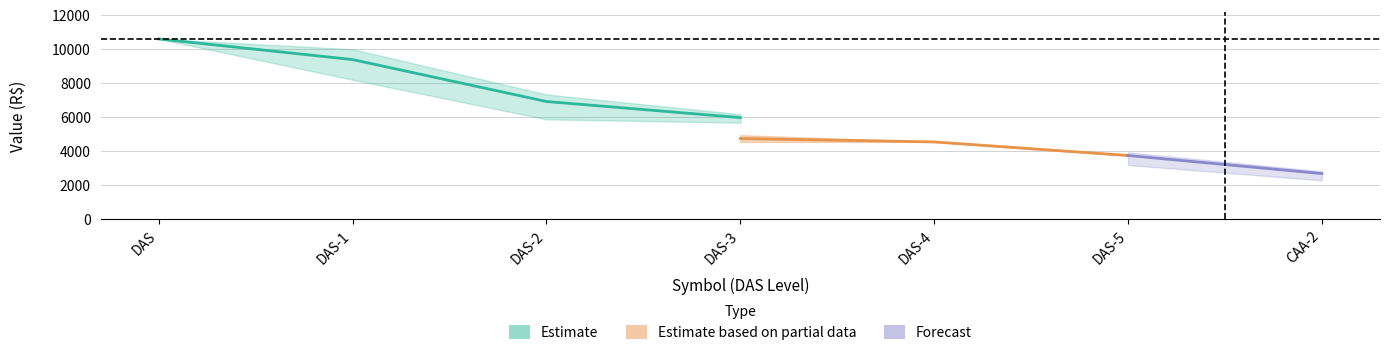

What is the greatest value displayed?

10570.0